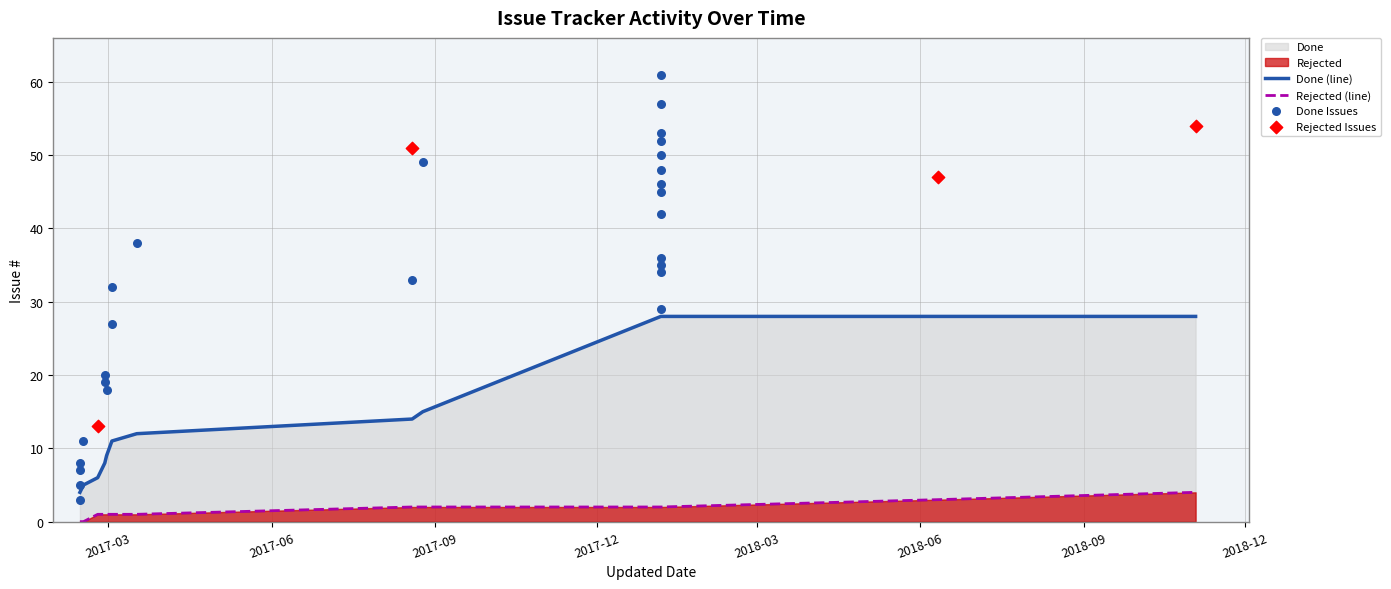

What is the maximum value for Rejected (line)?

4